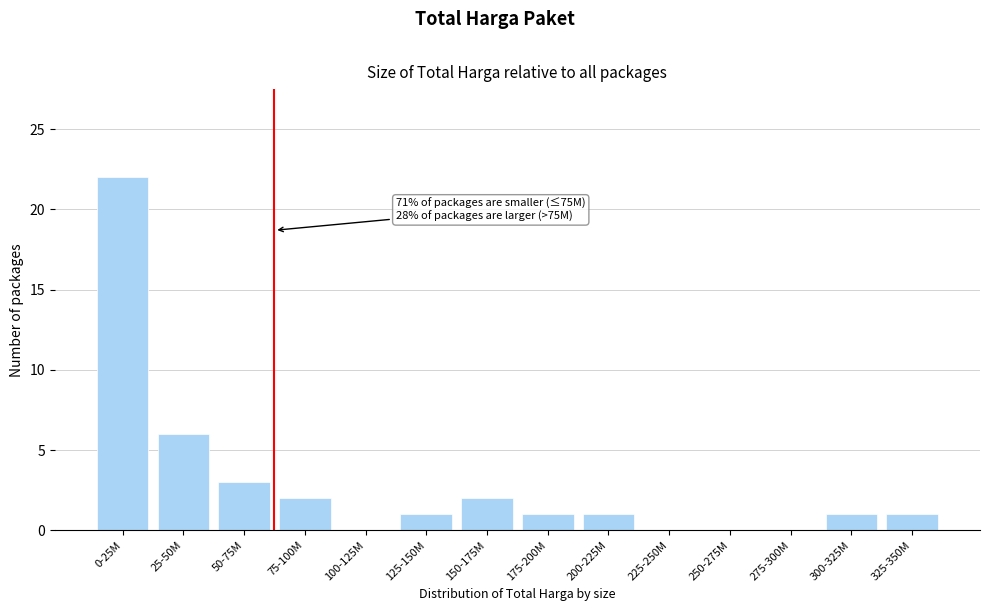

Reading left to right, what are all the values shown in this chart?

0-25M=22	25-50M=6	50-75M=3	75-100M=2	100-125M=0	125-150M=1	150-175M=2	175-200M=1	200-225M=1	225-250M=0	250-275M=0	275-300M=0	300-325M=1	325-350M=1